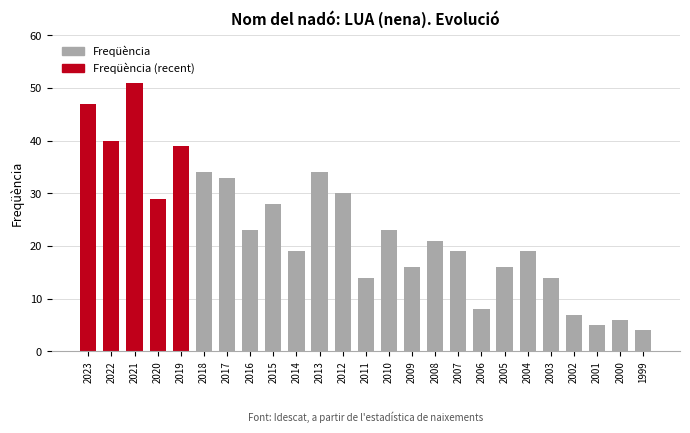

What is the sum of all values?

579